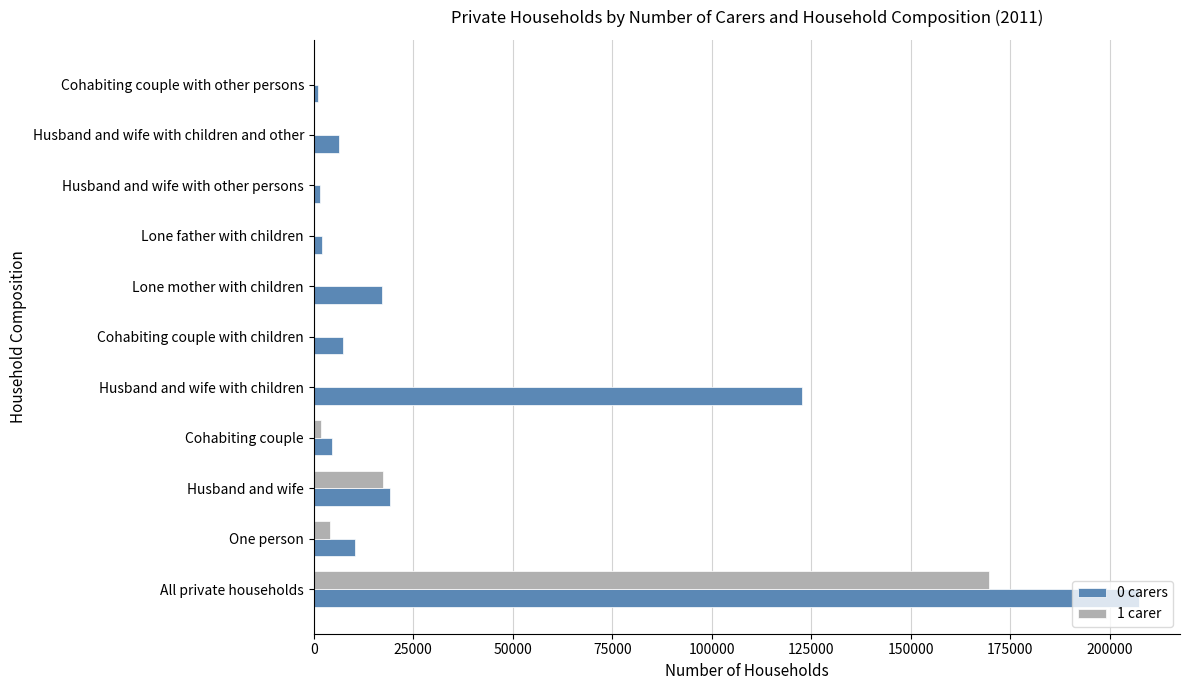

The 1 carer series shows 0 at Cohabiting couple with other persons. True or false?

True